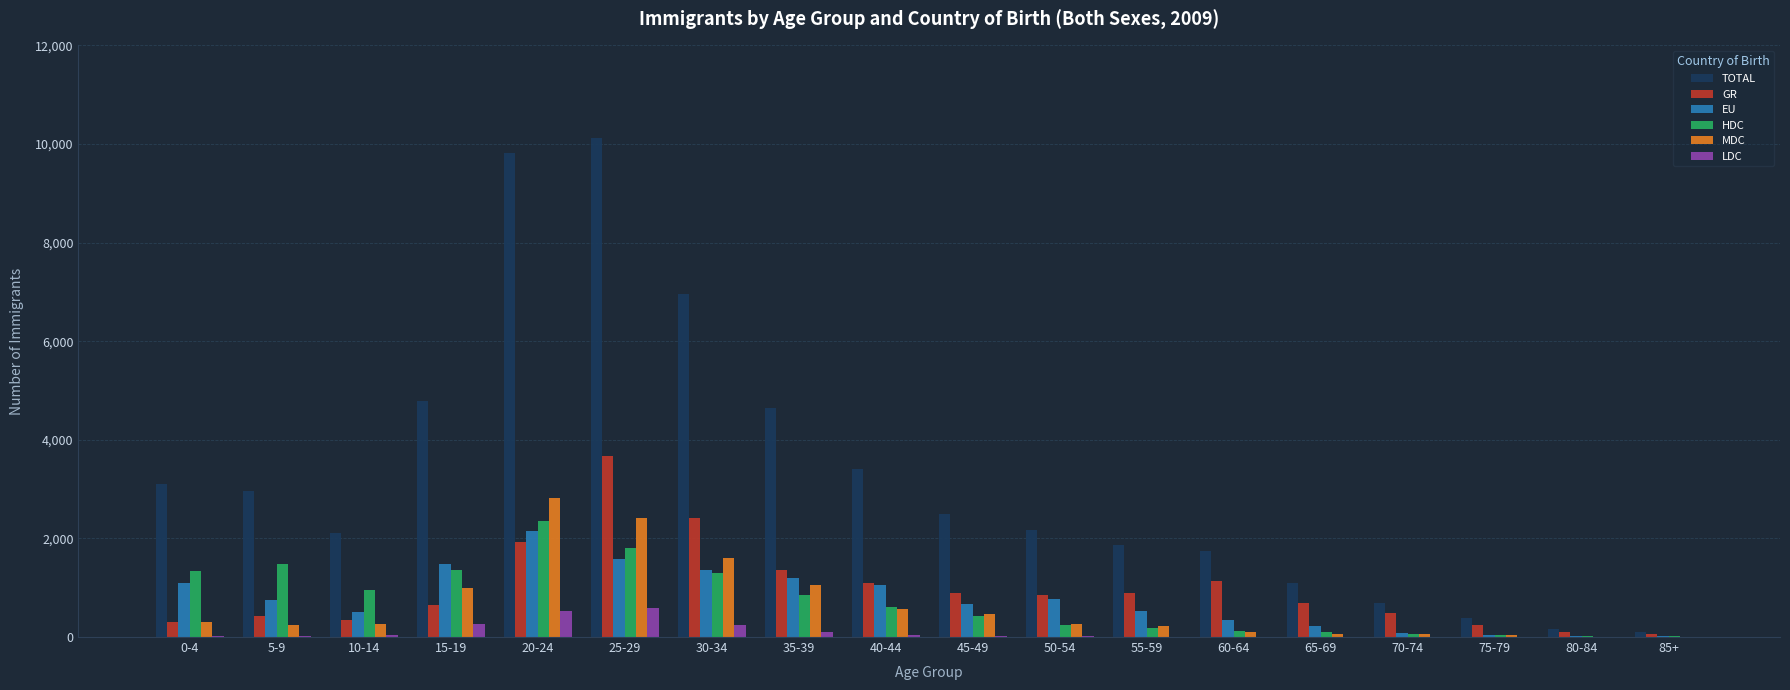

Which series has the largest total across all categories?

TOTAL